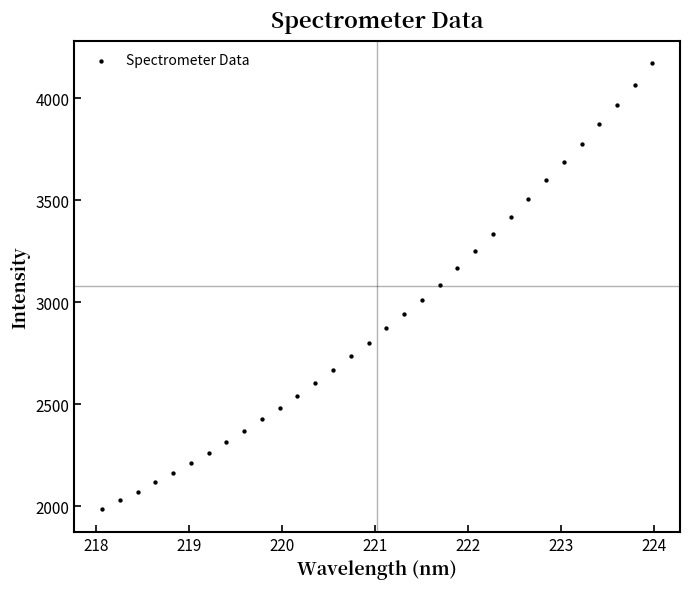

What is the range of Y values (max minus min)?

2188.2